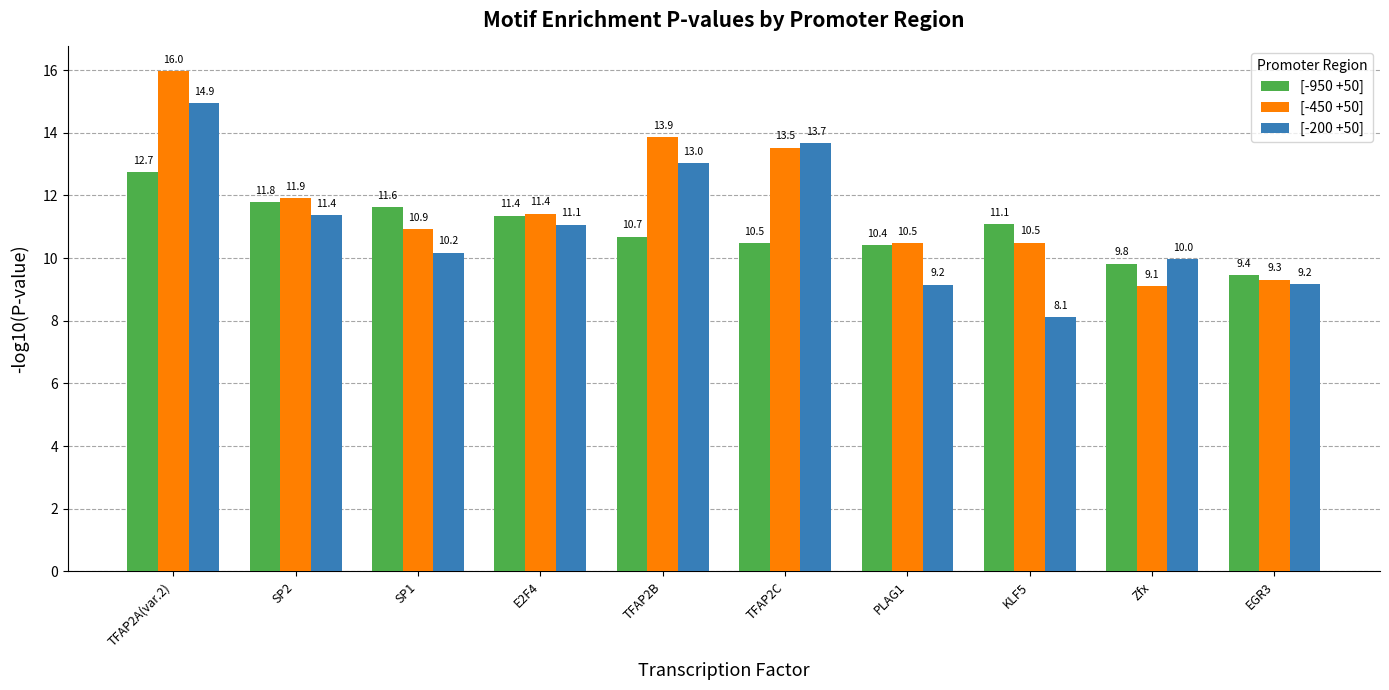

Rank the series by their maximum value, from lowest to highest.

[-950 +50], [-200 +50], [-450 +50]